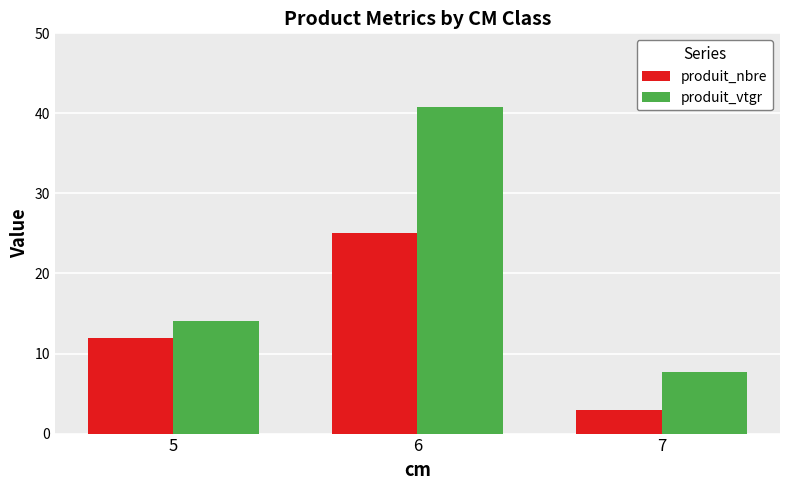

What is the minimum value for produit_nbre?

3.0